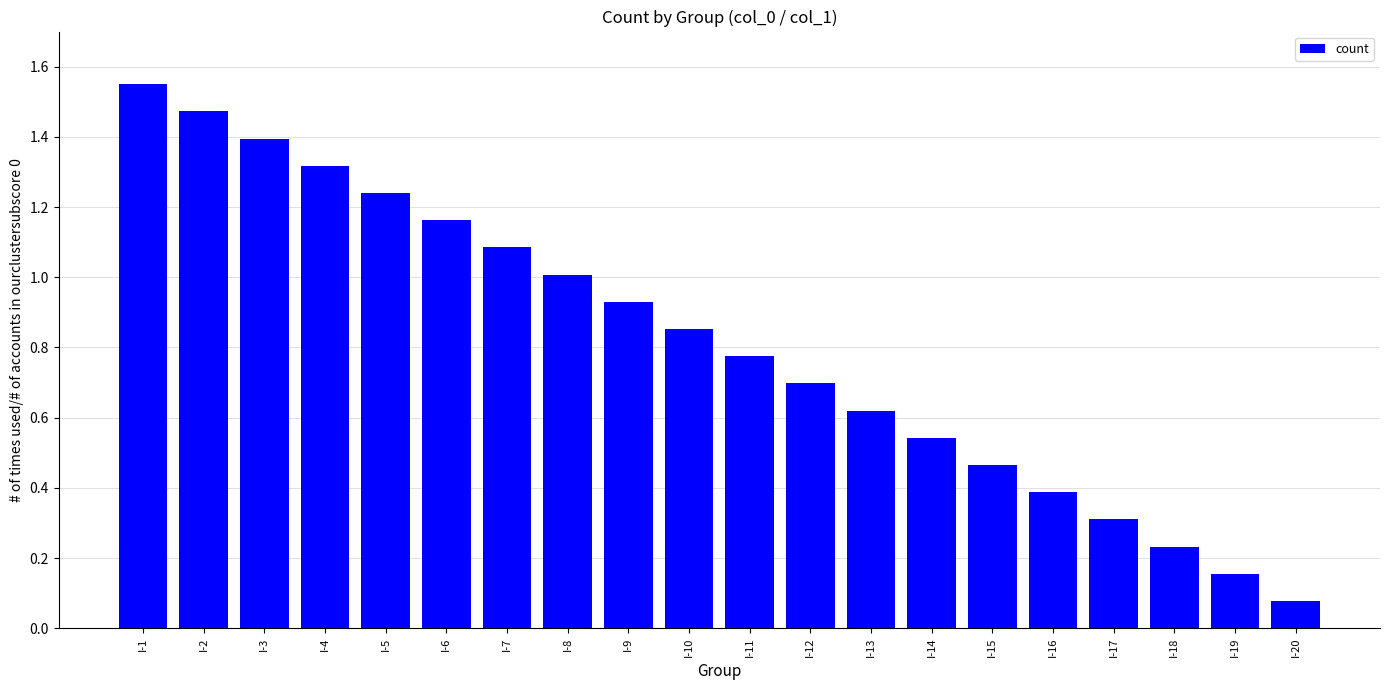

The value at I-7 is 1.1. True or false?

True